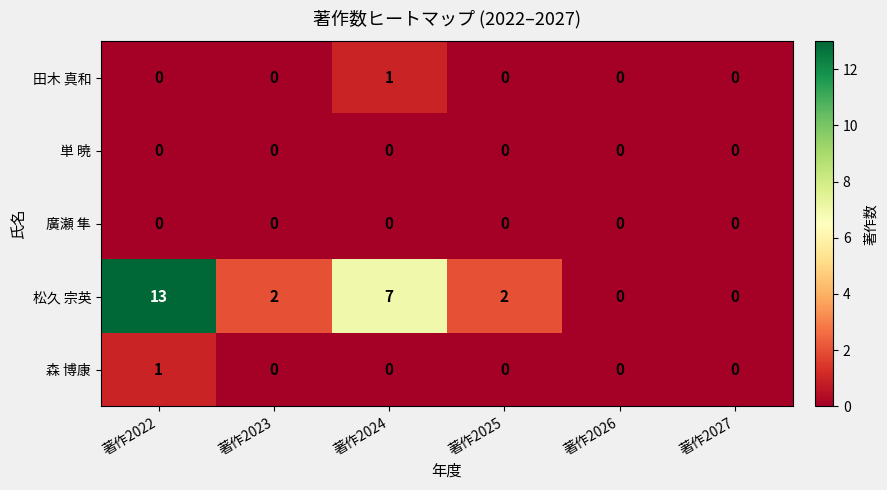

What is the total value across all series at 著作2024?

8